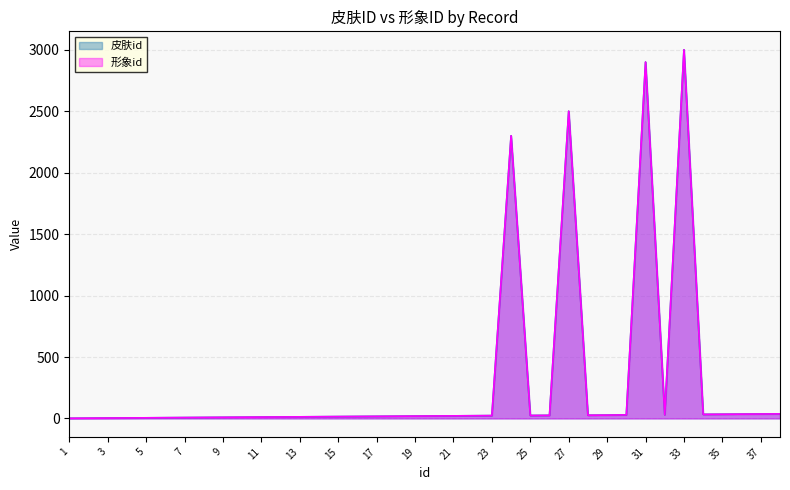

What is the maximum value shown in the chart?

3001